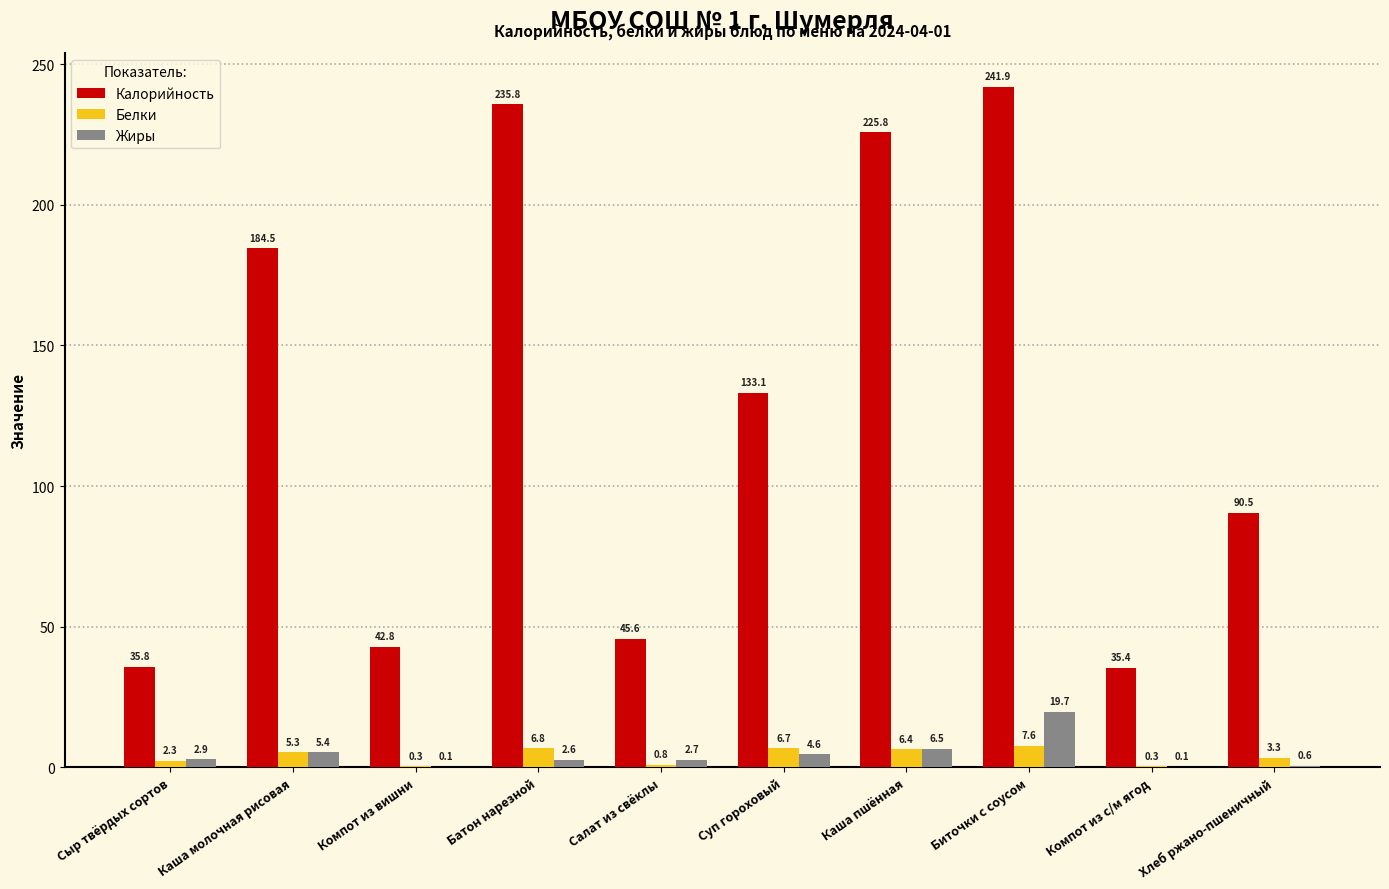

How many categories are shown in the chart?

10